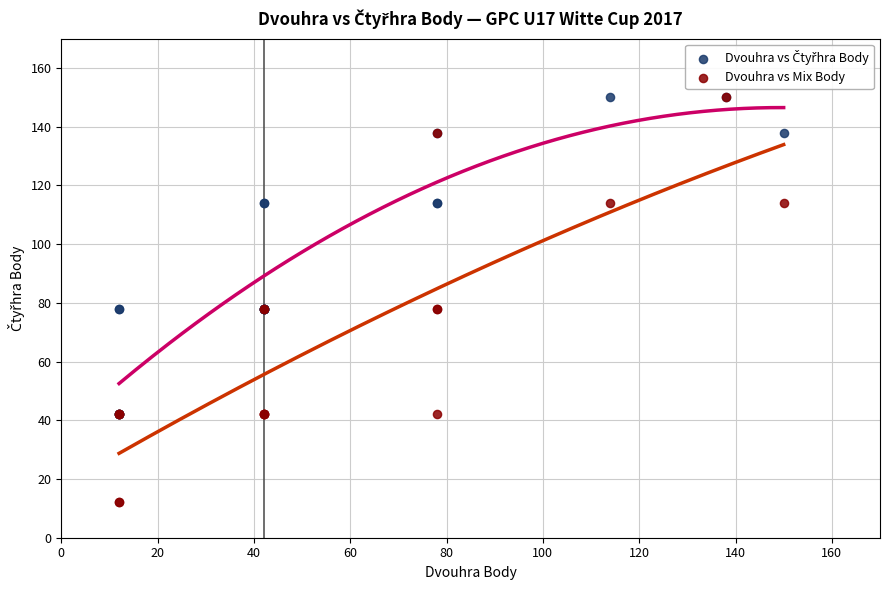

Which series has the widest spread of Y values?

Dvouhra vs Mix Body